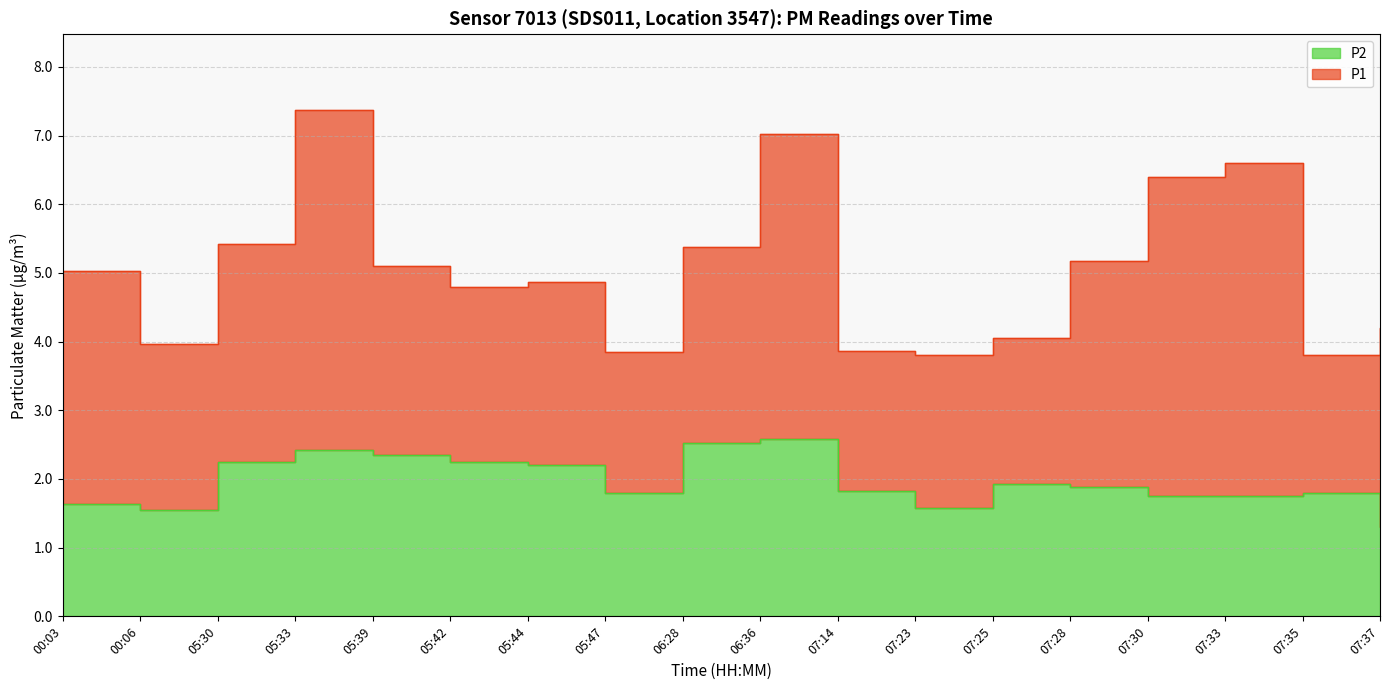

Reading left to right, extract all data points from this chart.

1.6	1.6	2.2	2.4	2.4	2.2	2.2	1.8	2.5	2.6	1.8	1.6	1.9	1.9	1.8	1.8	1.8	1.3